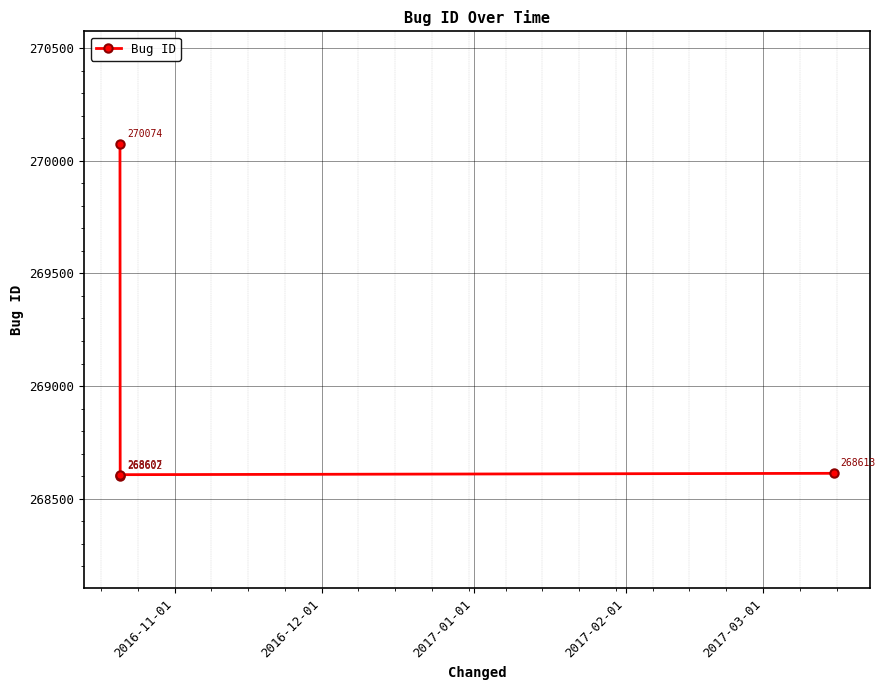

Reading left to right, extract all data points from this chart.

270074	268602	268607	268613